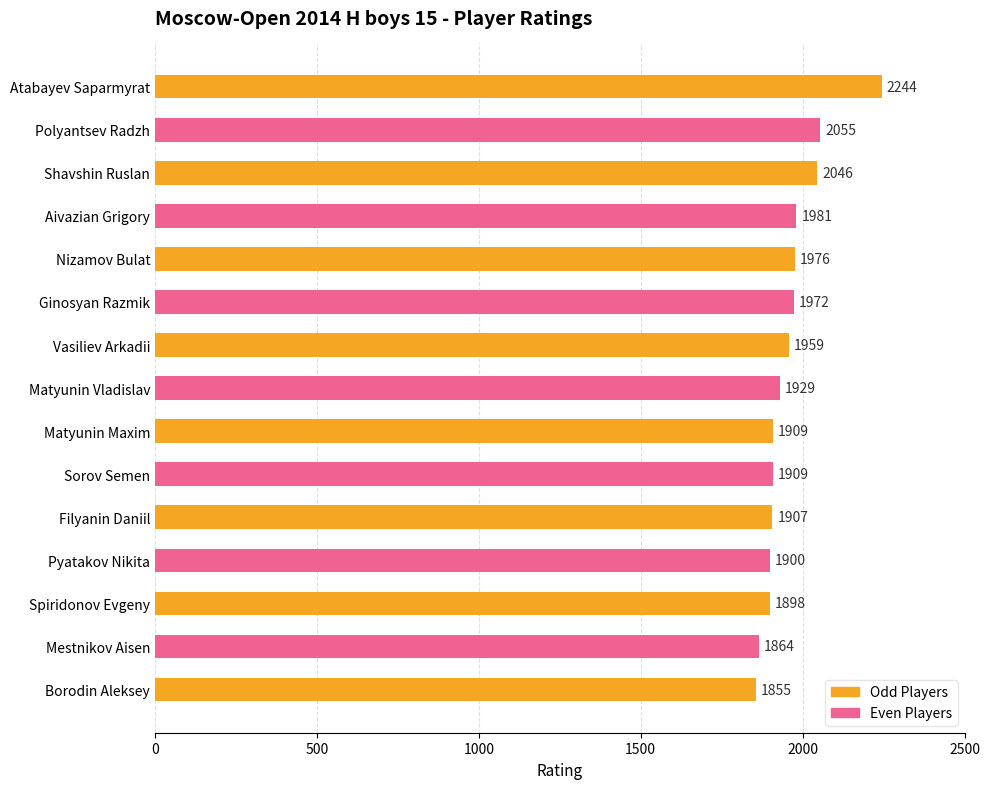

What is the change in value from Shavshin Ruslan to Ginosyan Razmik?

-74